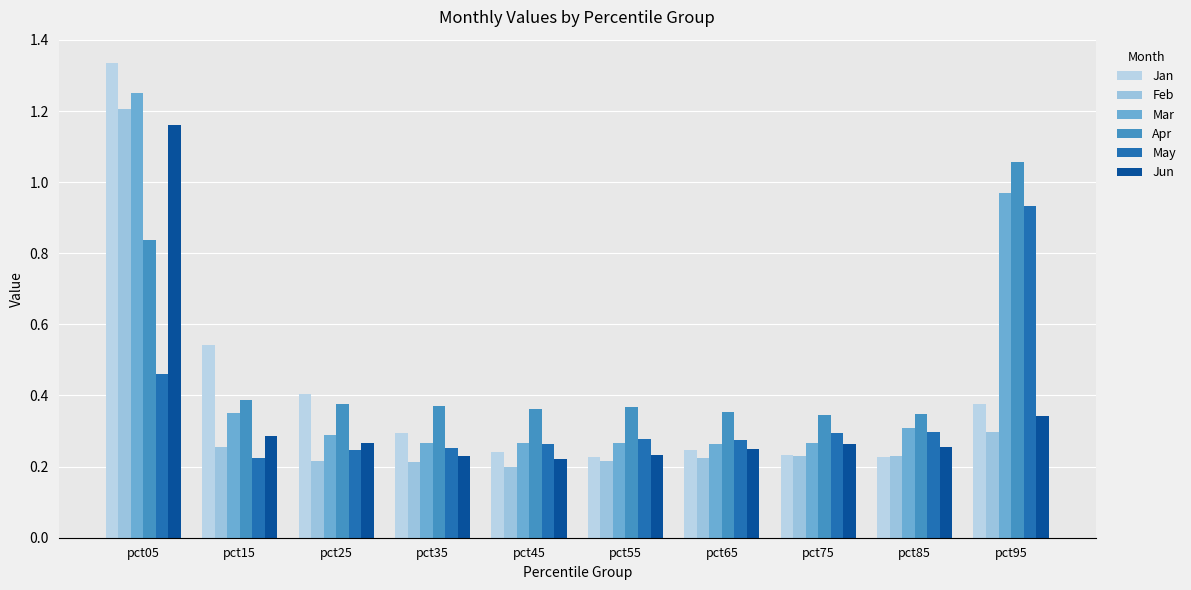

Count the number of data series in this chart.

6